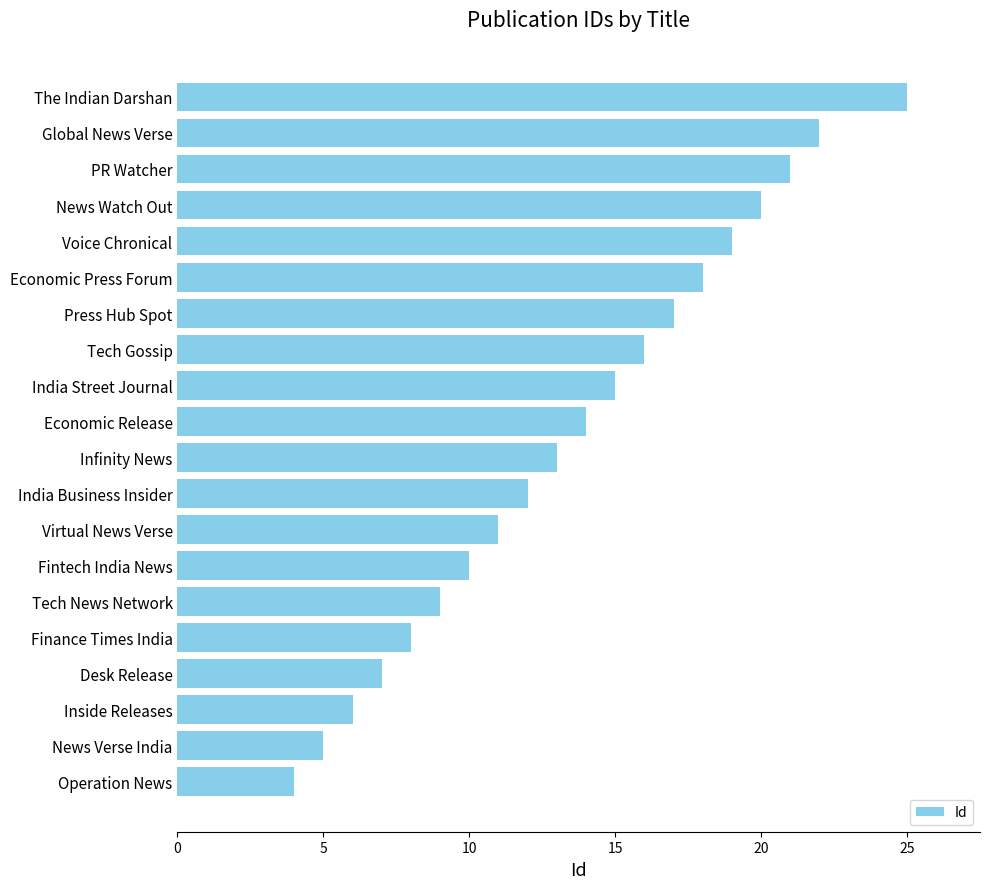

Rank the categories by value from lowest to highest.

Operation News, News Verse India, Inside Releases, Desk Release, Finance Times India, Tech News Network, Fintech India News, Virtual News Verse, India Business Insider, Infinity News, Economic Release, India Street Journal, Tech Gossip, Press Hub Spot, Economic Press Forum, Voice Chronical, News Watch Out, PR Watcher, Global News Verse, The Indian Darshan